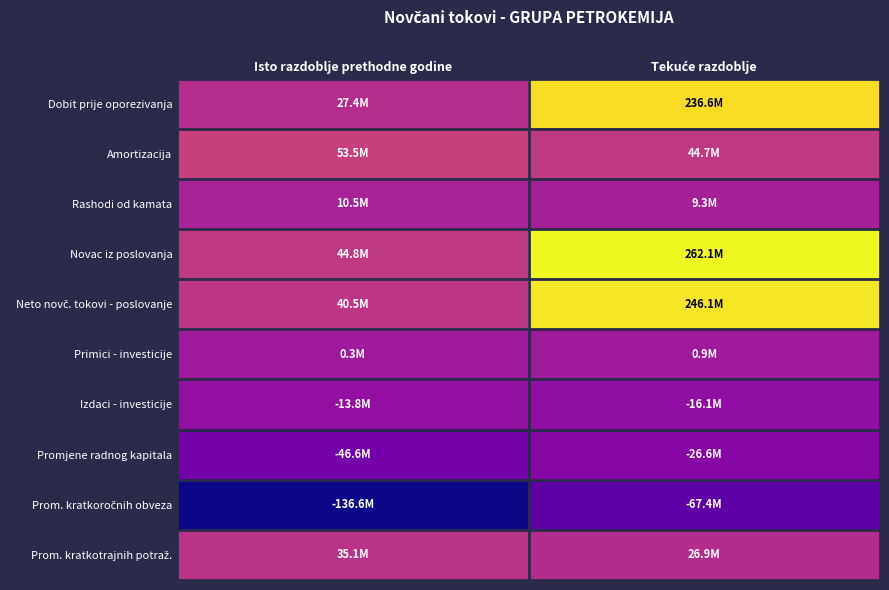

Rank the series by their maximum value, from lowest to highest.

Prom. kratkoročnih obveza, Promjene radnog kapitala, Izdaci - investicije, Primici - investicije, Rashodi od kamata, Prom. kratkotrajnih potraž., Amortizacija, Dobit prije oporezivanja, Neto novč. tokovi - poslovanje, Novac iz poslovanja